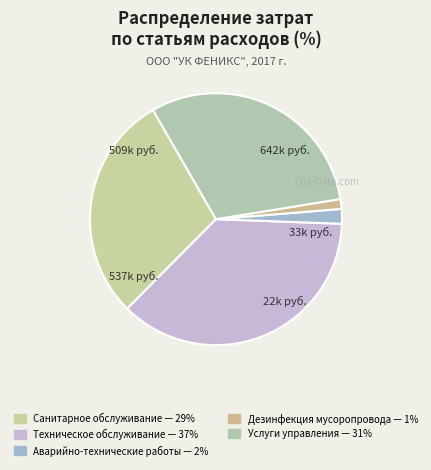

To the nearest percent, what is the average slice percentage?

20%